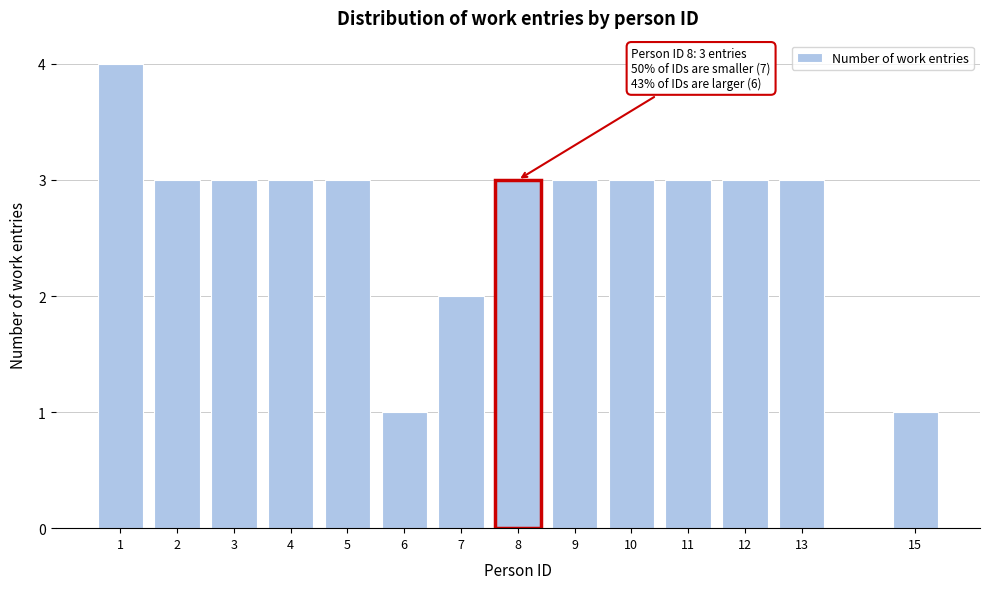

Reading left to right, what are all the values shown in this chart?

4	3	3	3	3	1	2	3	3	3	3	3	3	1